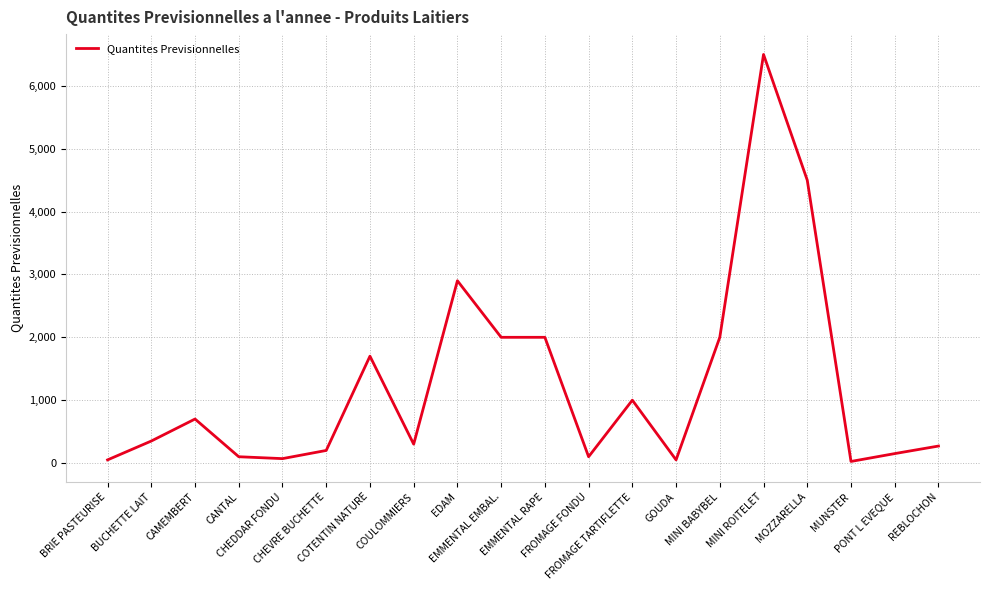

How many lines are shown in the chart?

1